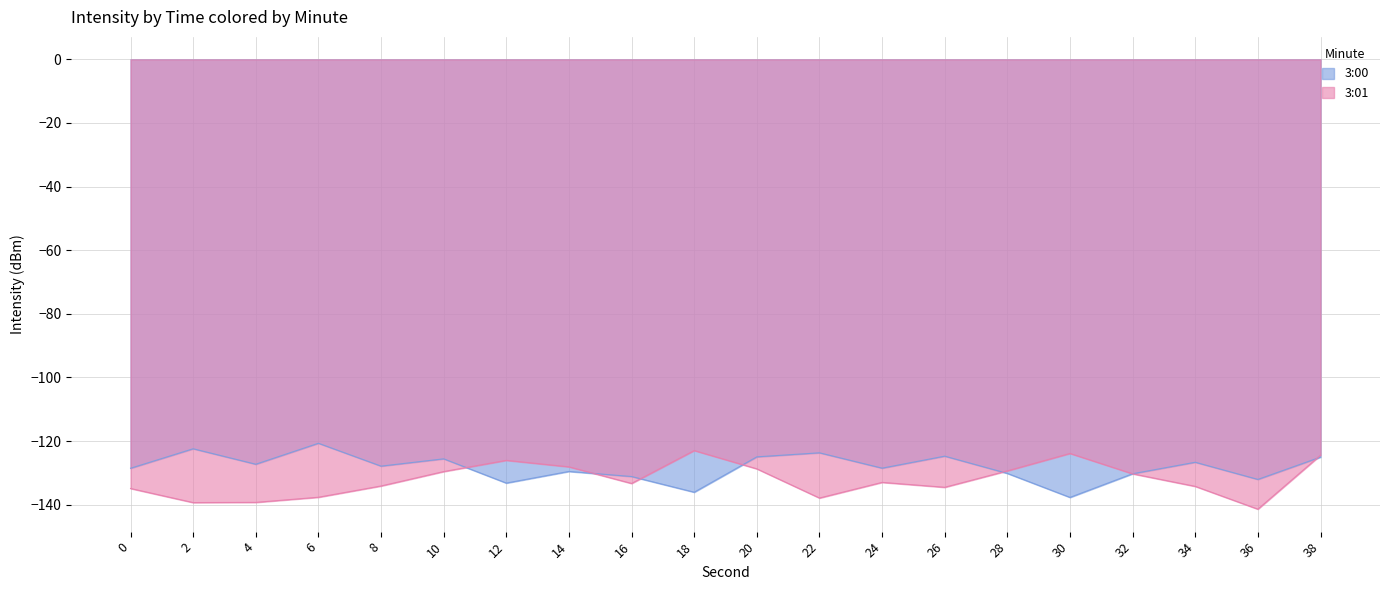

What is the difference between the maximum and minimum values in the 3:01 series?

18.4